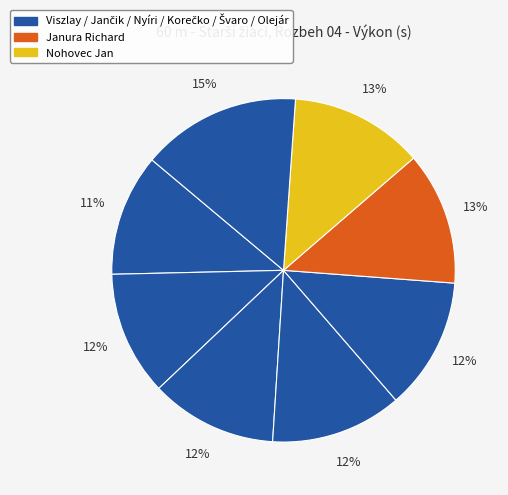

Count the number of slices in the pie.

8